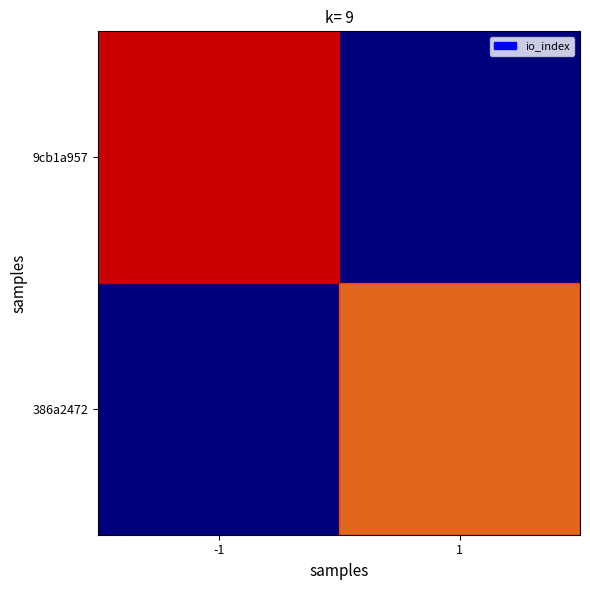

At which category is the sum across all series the highest?

-1